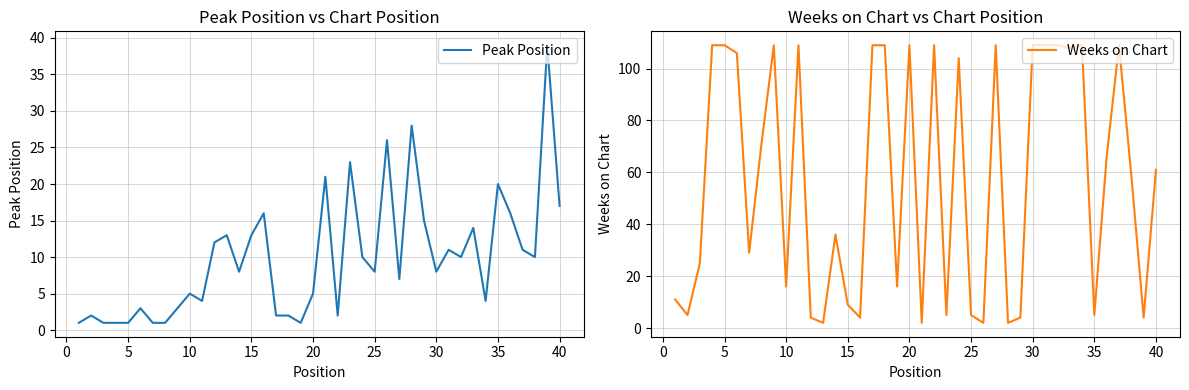

List the series in order of their overall mean, lowest first.

Peak Position, Weeks on Chart